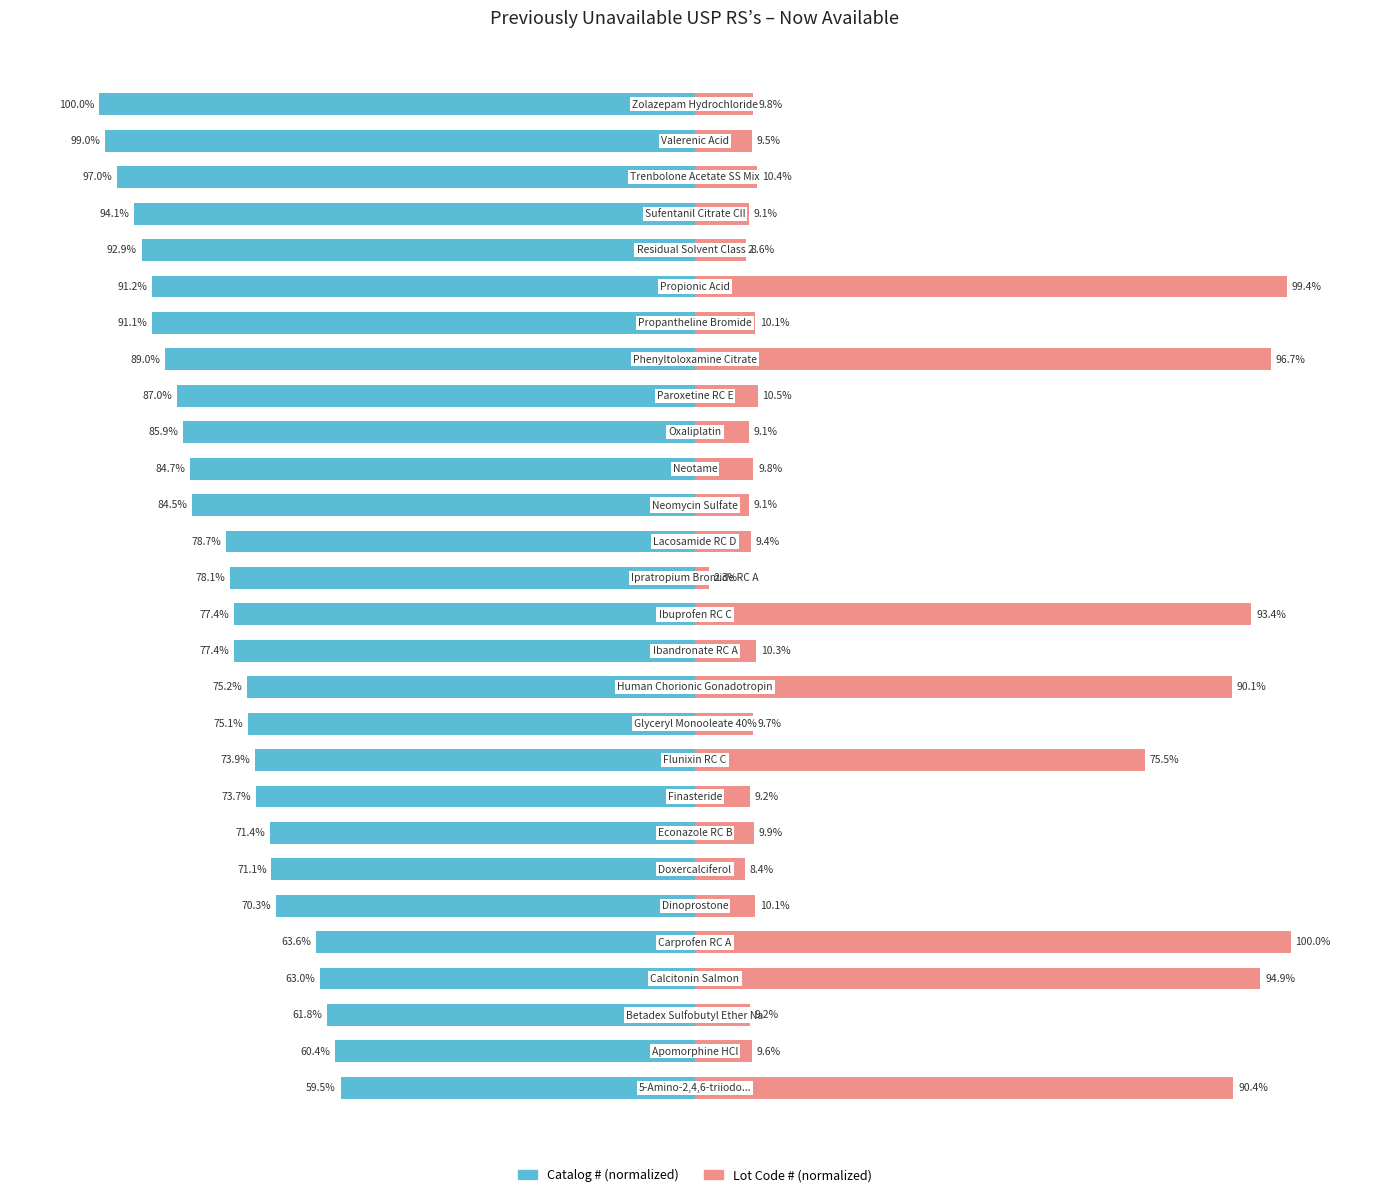

How many bars are there in total?

56